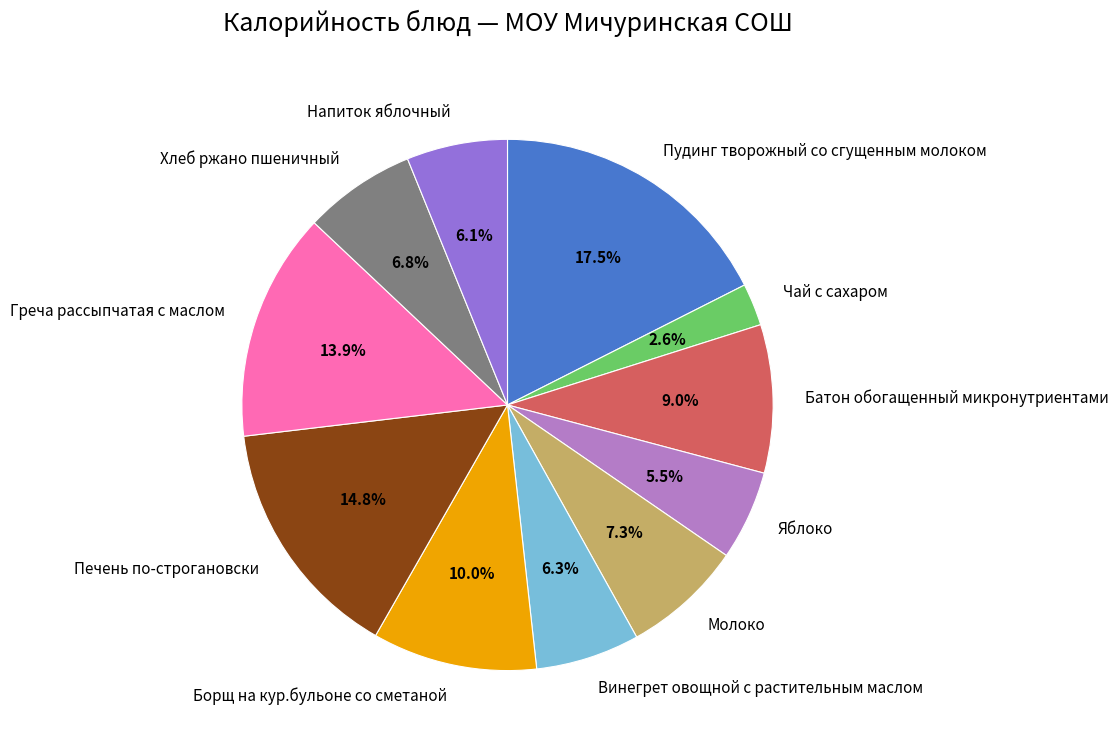

Does any single category account for the majority?

No